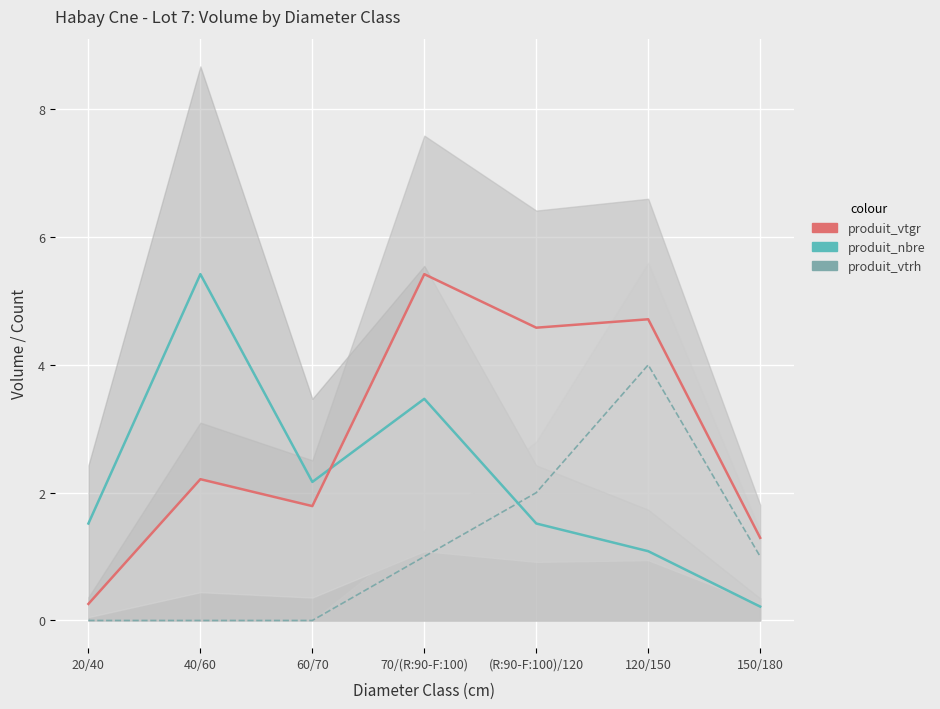

Reading right to left, transcribe all the data shown in this chart.

produit_nbre: 0.2	1.1	1.5	3.5	2.2	5.4	1.5
produit_vtgr: 1.3	4.7	4.6	5.4	1.8	2.2	0.3
produit_vtrh: 1.0	4.0	2.0	1.0	0.0	0.0	0.0